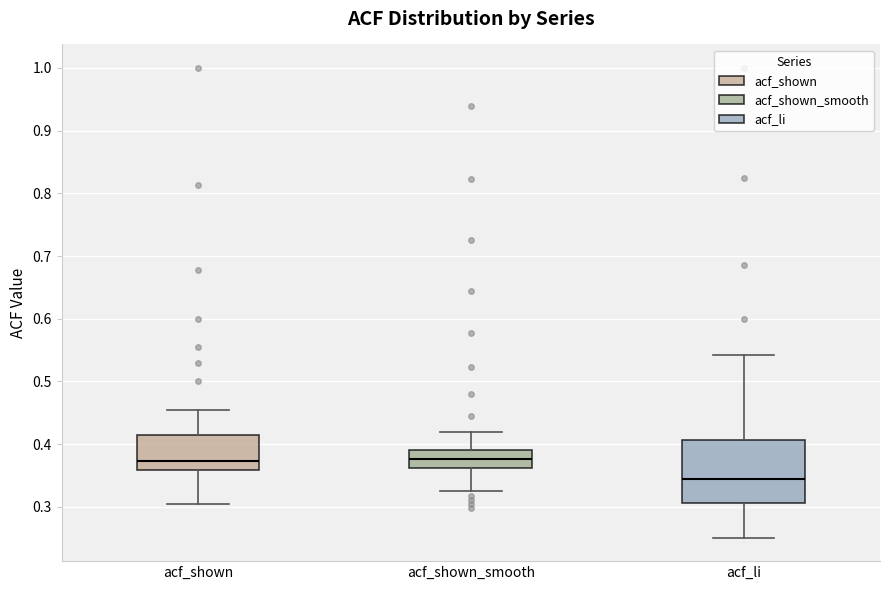

Comparing the boxes themselves (not the whiskers), which one is the tallest?

acf_li